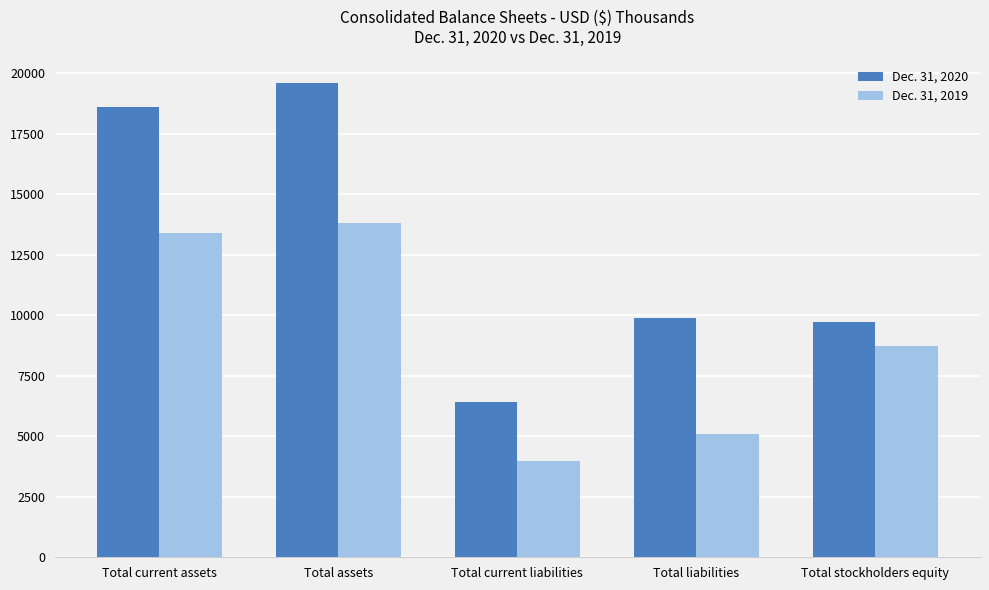

At how many categories does at least one series exceed 13130?

2